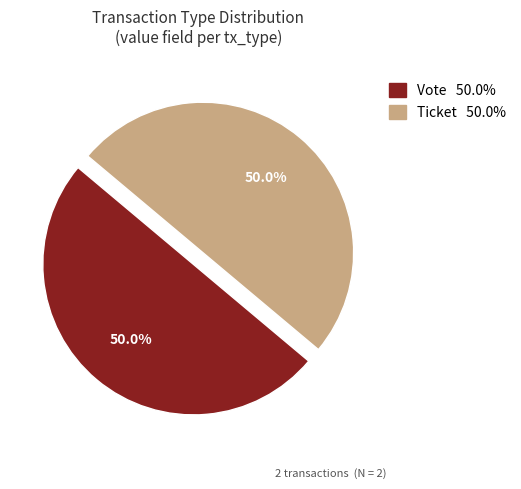

How many segments does this pie chart have?

2